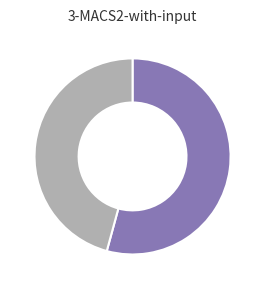

Is there a majority slice in this chart?

Yes